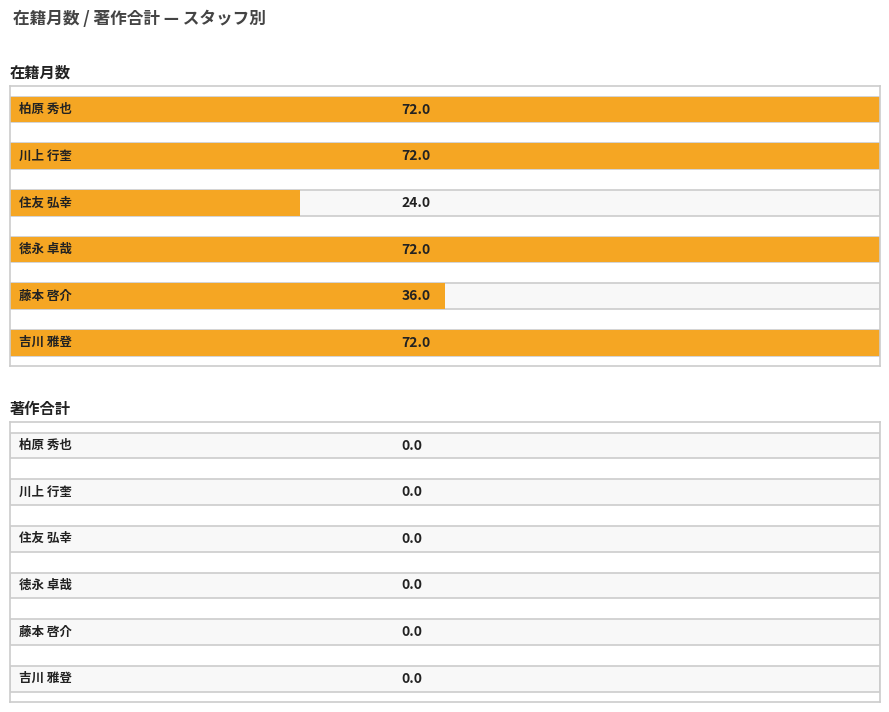

Reading left to right, extract all data points from this chart.

在籍月数: 柏原 秀也=72	川上 行奎=72	住友 弘幸=24	徳永 卓哉=72	藤本 啓介=36	吉川 雅登=72
著作合計: 柏原 秀也=0	川上 行奎=0	住友 弘幸=0	徳永 卓哉=0	藤本 啓介=0	吉川 雅登=0